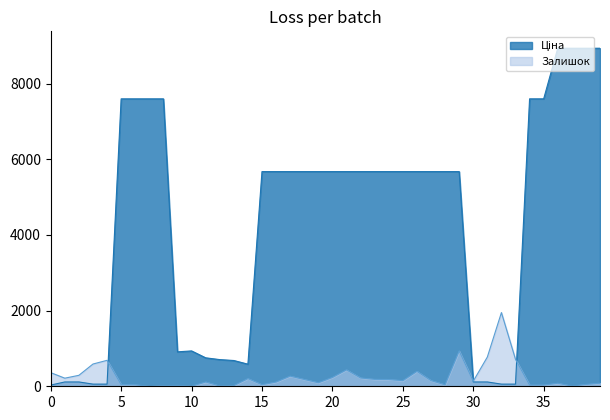

What is the maximum value for Залишок?

1948.0